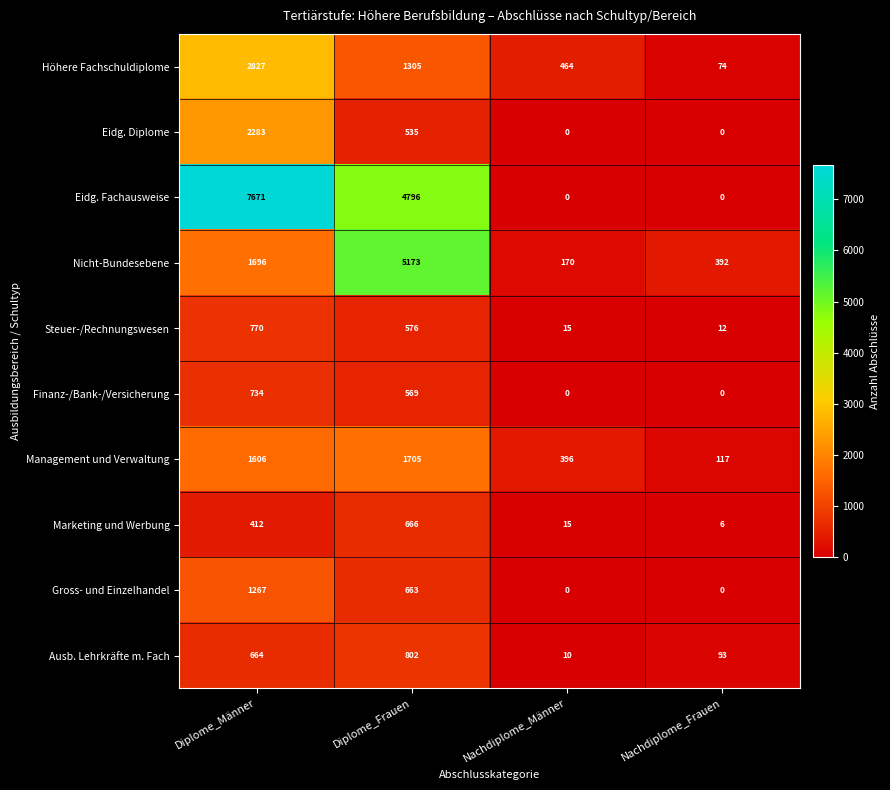

At how many categories does at least one series exceed 4676?

2